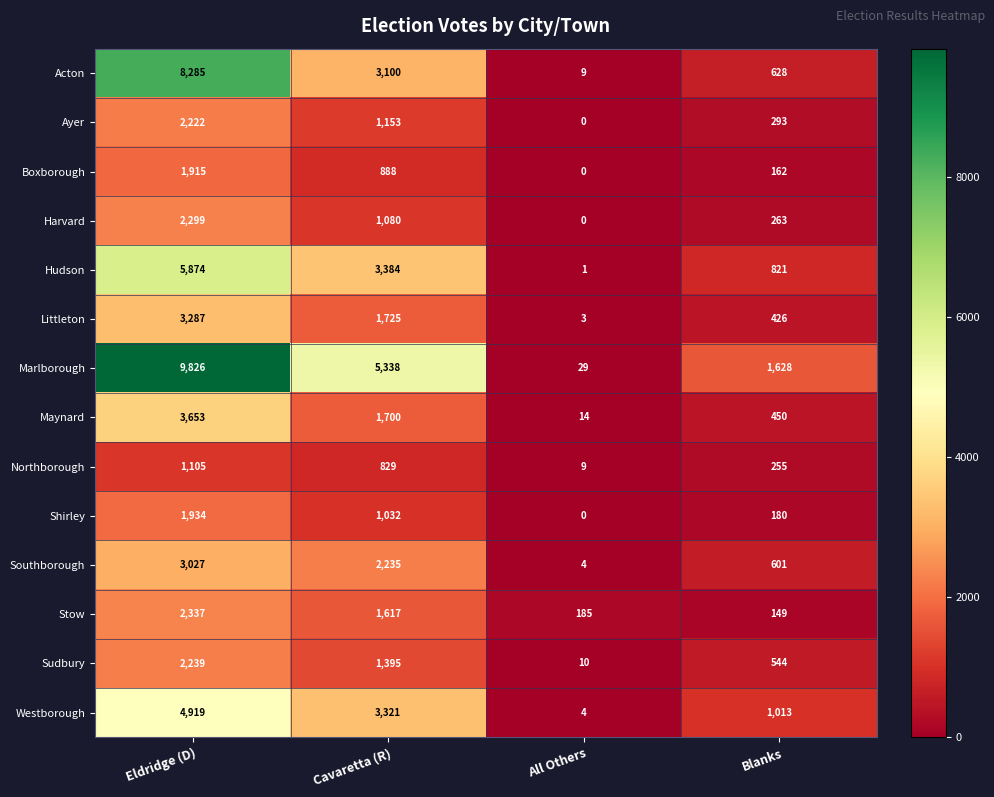

List the series in order of their peak value, lowest first.

Northborough, Boxborough, Shirley, Ayer, Sudbury, Harvard, Stow, Southborough, Littleton, Maynard, Westborough, Hudson, Acton, Marlborough